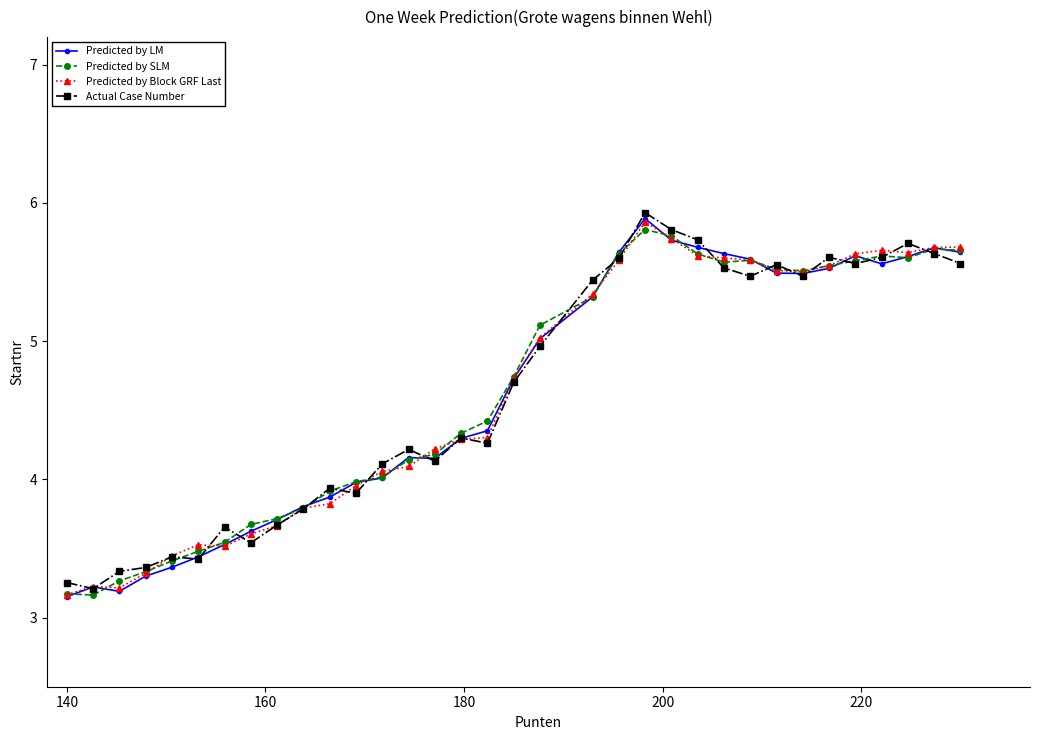

True or false: Predicted by SLM has more than 0 points higher than both neighbors.

True